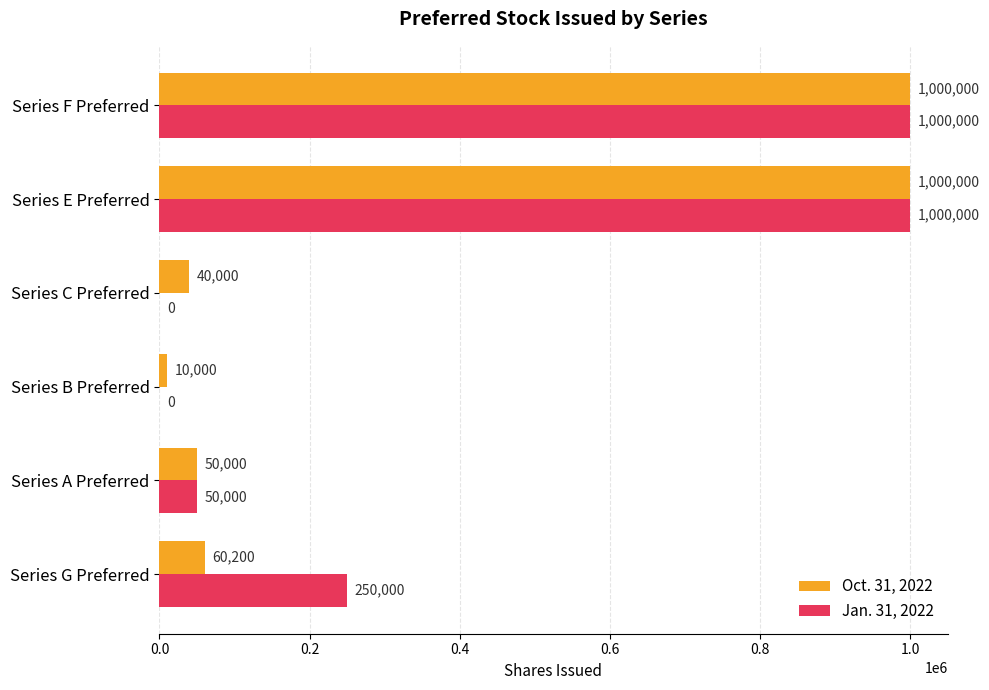

What value does the Jan. 31, 2022 series have at Series A Preferred?

50000